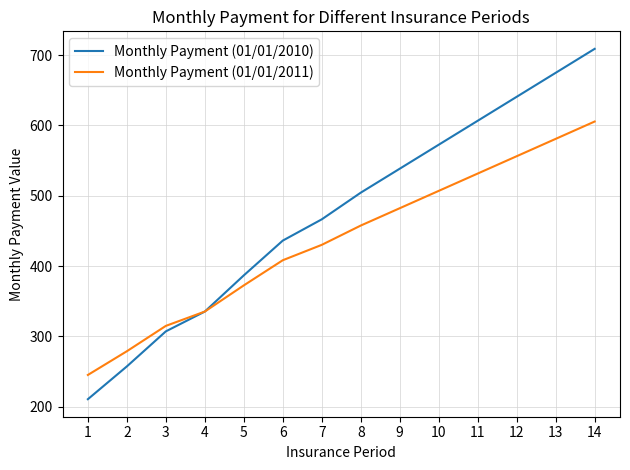

What is the maximum value shown in the chart?

709.0